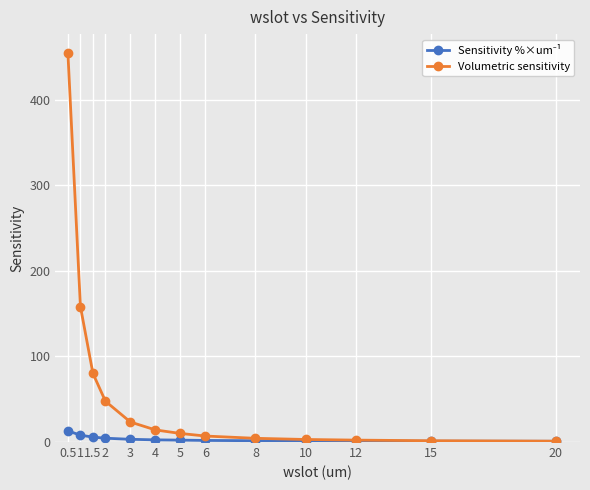

Is it true that Volumetric sensitivity equals 2.2 at 12?

True